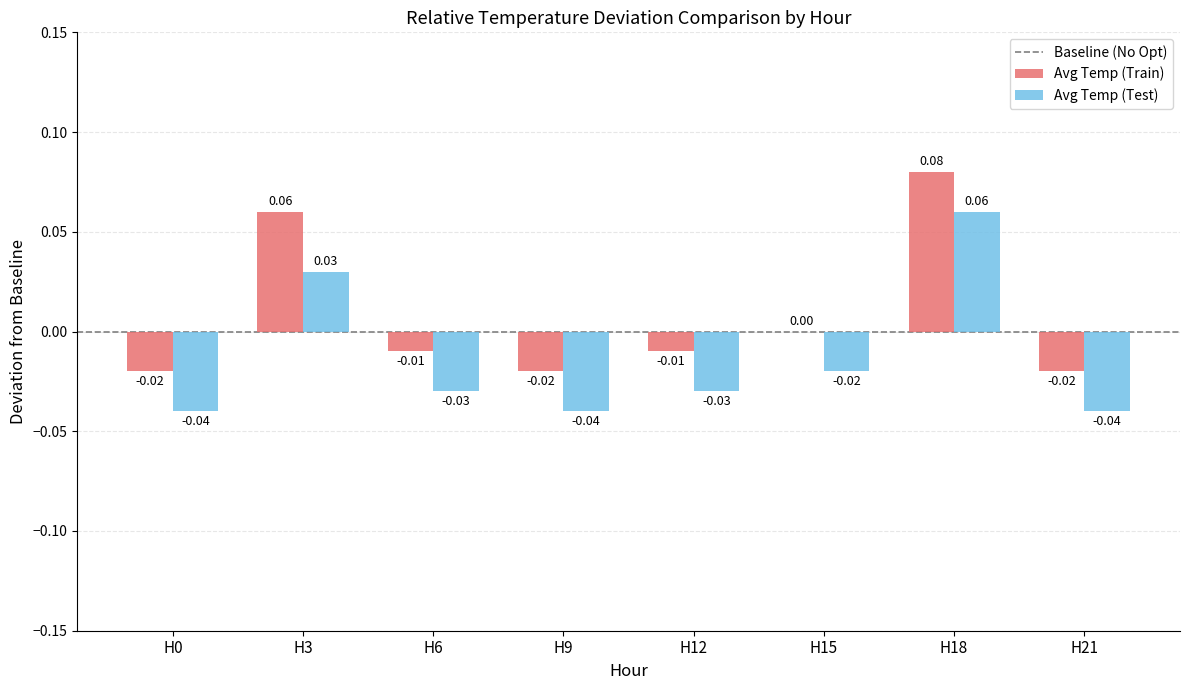

Is the value of Avg Temp (Test) at H21 greater than the value of Avg Temp (Train) at H15?

No